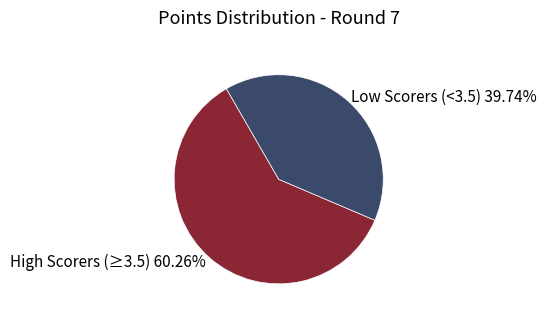

Approximately how many times larger is the value at High Scorers compared to Low Scorers?

1.5